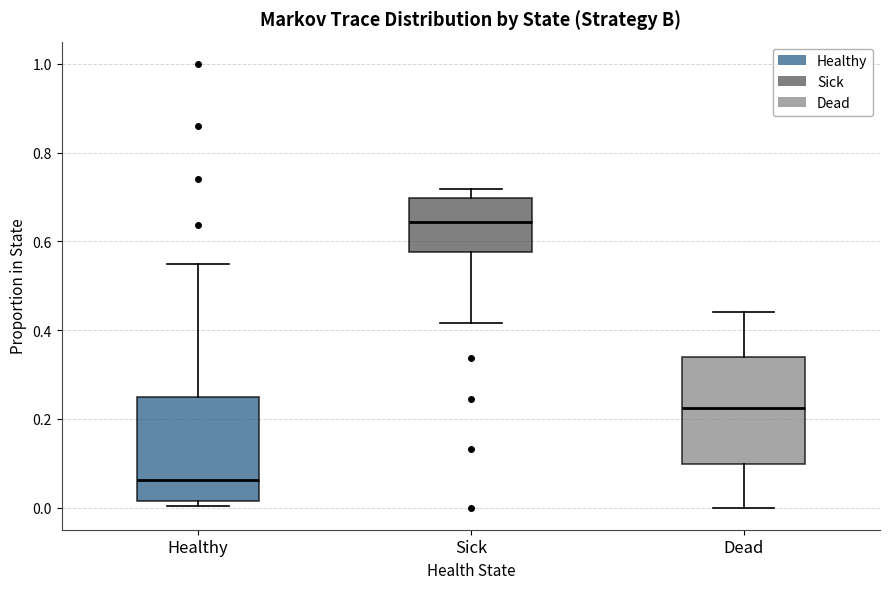

Where does the lower whisker of the box for Sick end on the y-axis? The values are not printed on the chart, so give them approximately, as read against the axis.

0.42